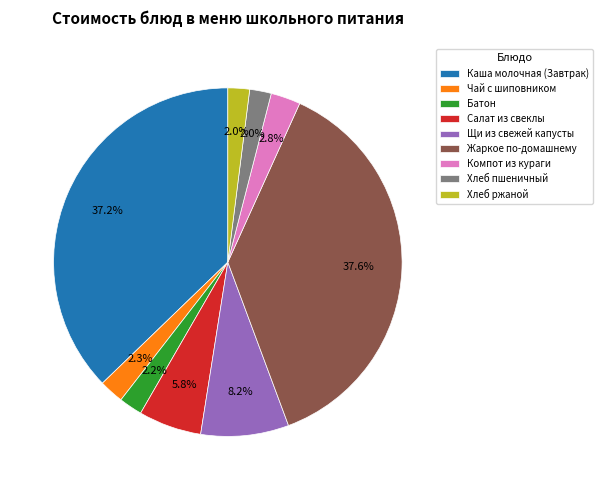

What percentage do Салат из свеклы and Хлеб ржаной together represent?

7.8%